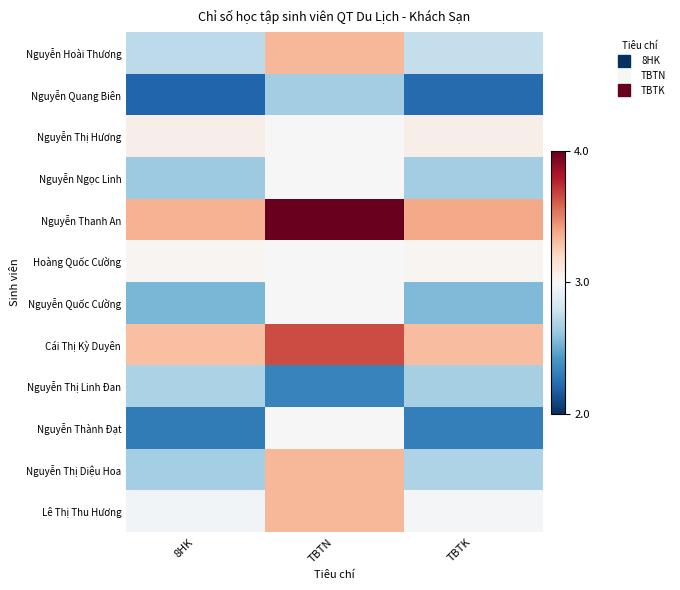

Which label corresponds to the smallest value in the chart?

8HK